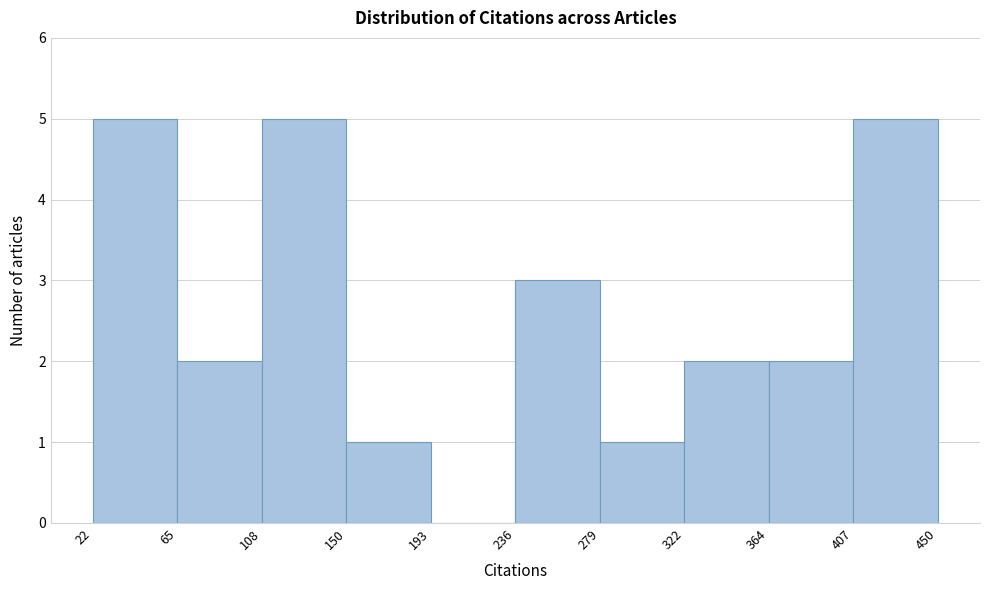

Reading left to right, list every bar in this chart as the range it spans on the x-axis followed by its height. The values are not printed on the chart, so give them approximately, as read against the axis.

22 to 65: 5
65 to 108: 2
108 to 150: 5
150 to 193: 1
193 to 236: 0
236 to 279: 3
279 to 322: 1
322 to 364: 2
364 to 407: 2
407 to 450: 5